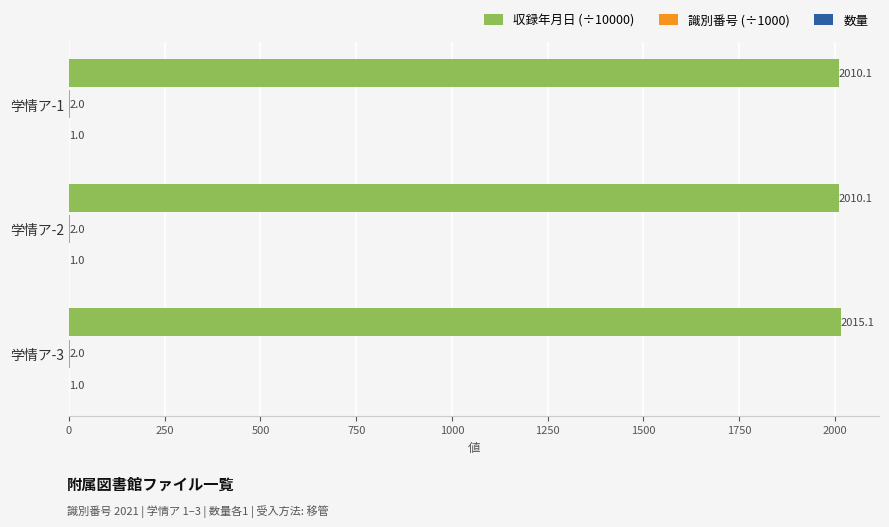

Which series has the widest spread of values?

収録年月日 (÷10000)